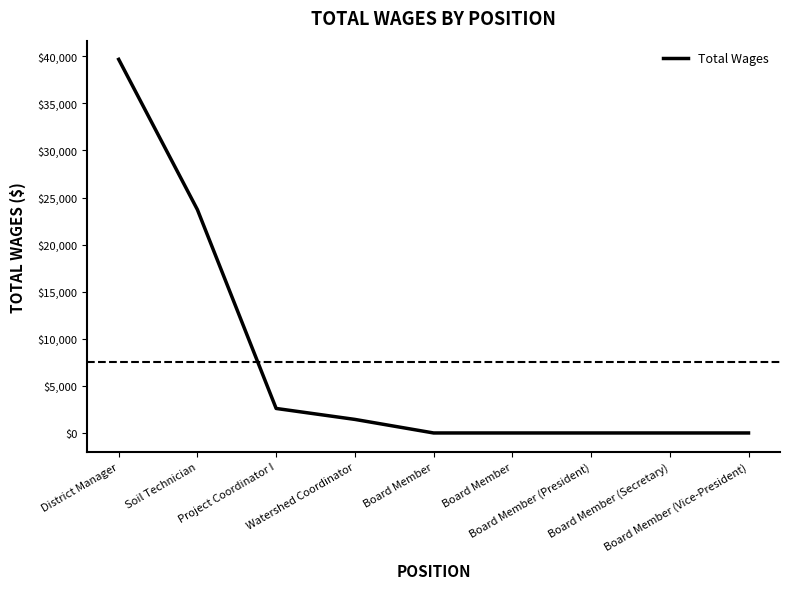

Rank the categories by value from lowest to highest.

Board Member, Board Member, Board Member (President), Board Member (Secretary), Board Member (Vice-President), Watershed Coordinator, Project Coordinator I, Soil Technician, District Manager